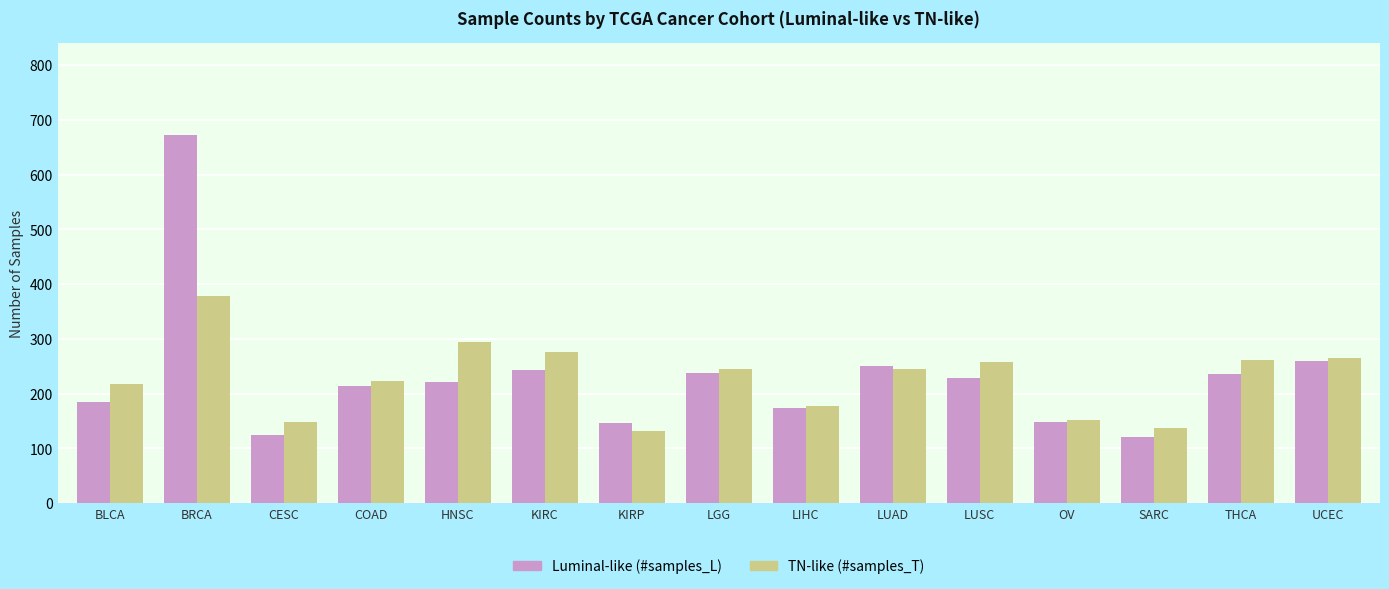

Are the bars horizontal?

No